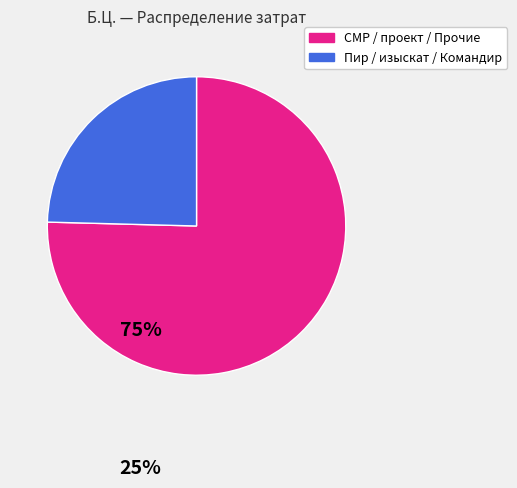

Is there a majority slice in this chart?

Yes